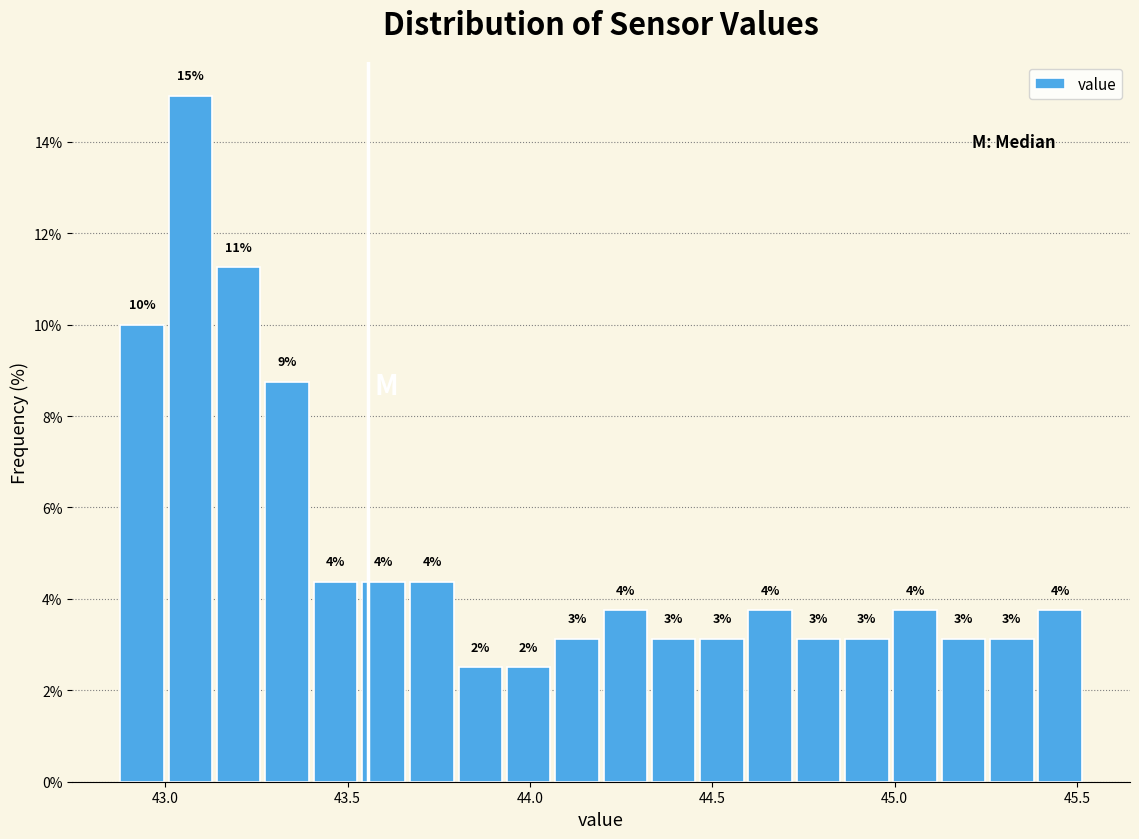

Around what value on the x-axis is the tallest bar? Give the approximate position of its centre, as read against the axis.

43.05